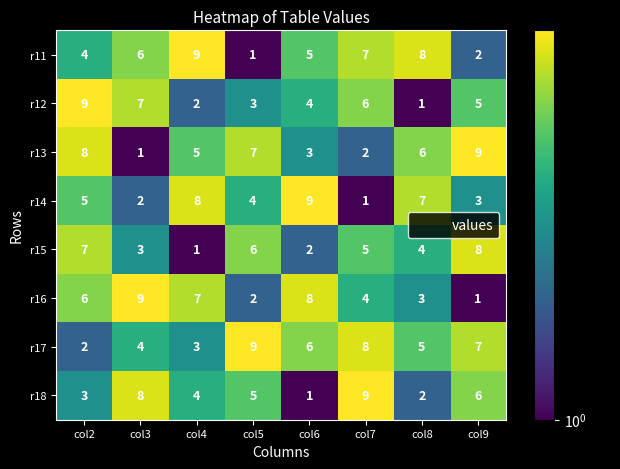

Read the r18 value at col7.

9